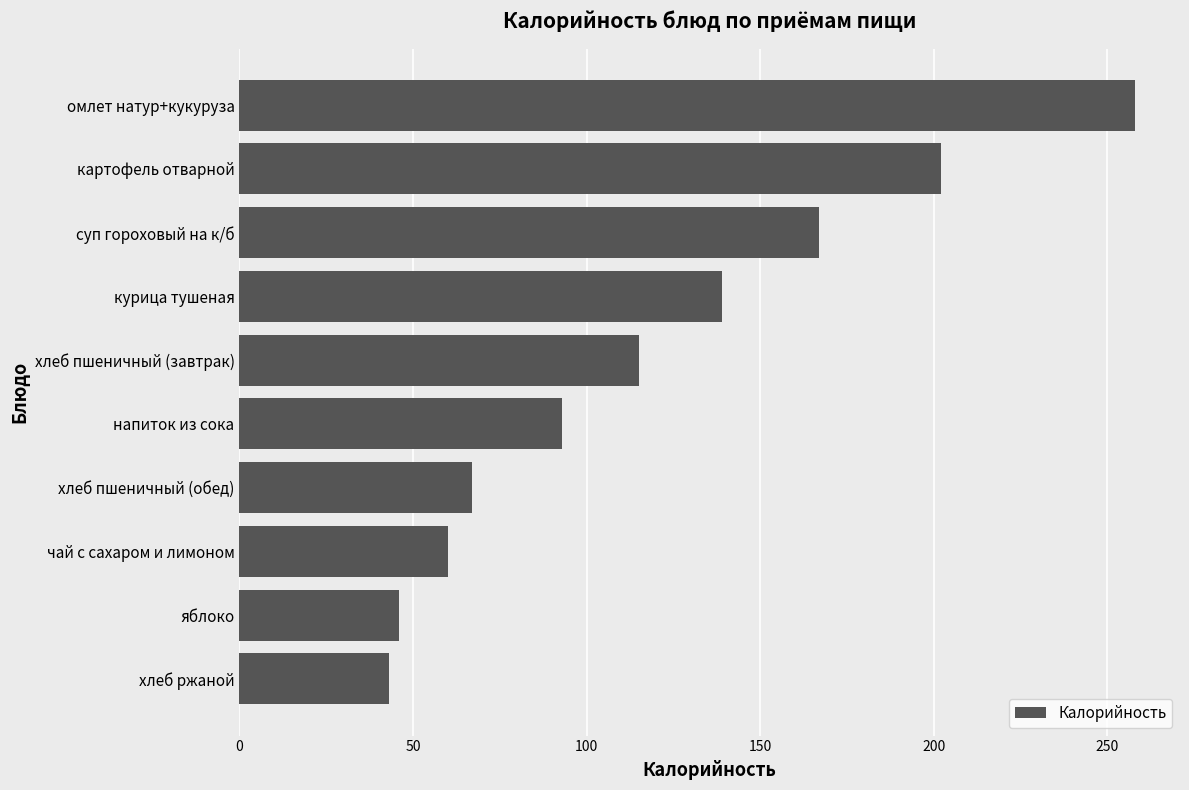

Which has a higher value, хлеб пшеничный (обед) or омлет натур+кукуруза?

омлет натур+кукуруза